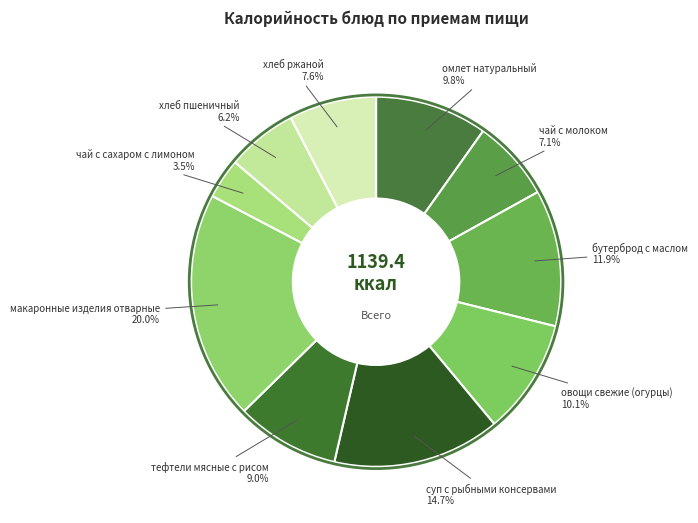

Does макаронные изделия отварные account for over 50% of the chart?

No